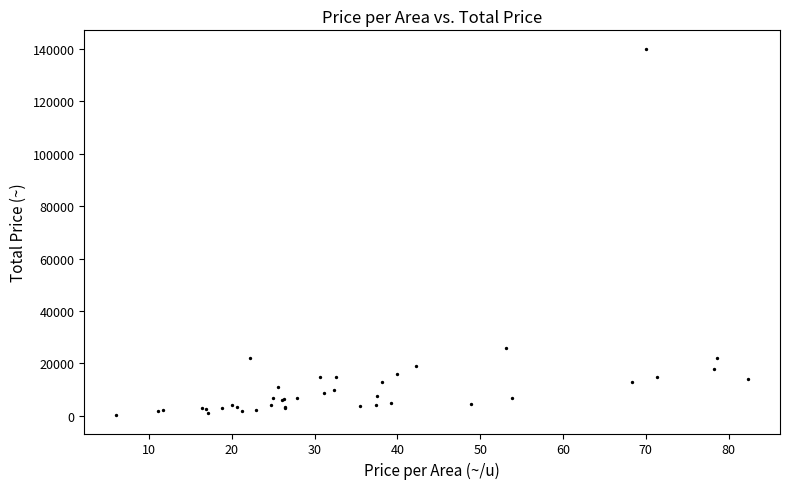

What Y value in the scatter plot is closest to 70150?

26000